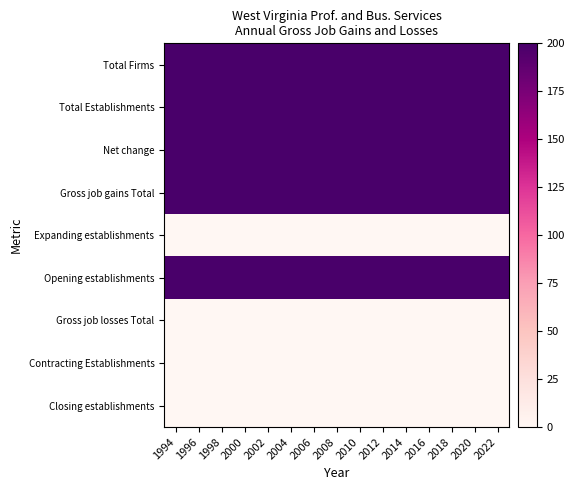

Which category has the lowest value across all series?

1994